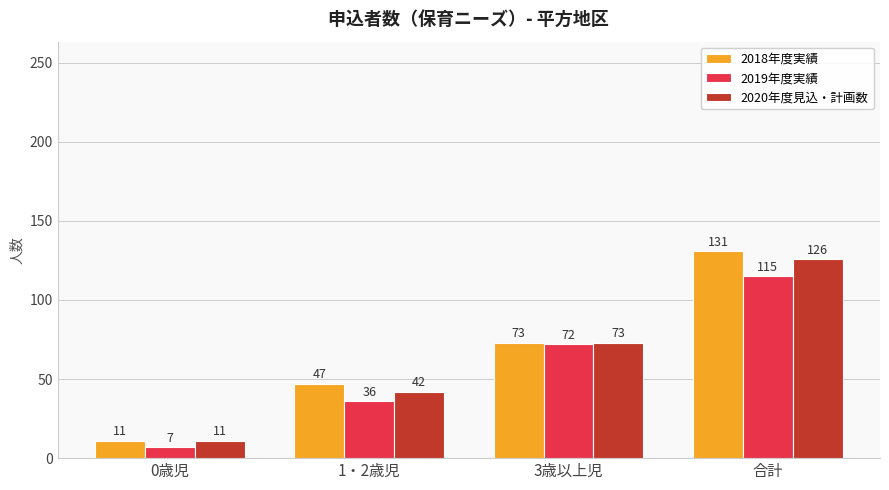

How many series are shown in this chart?

3